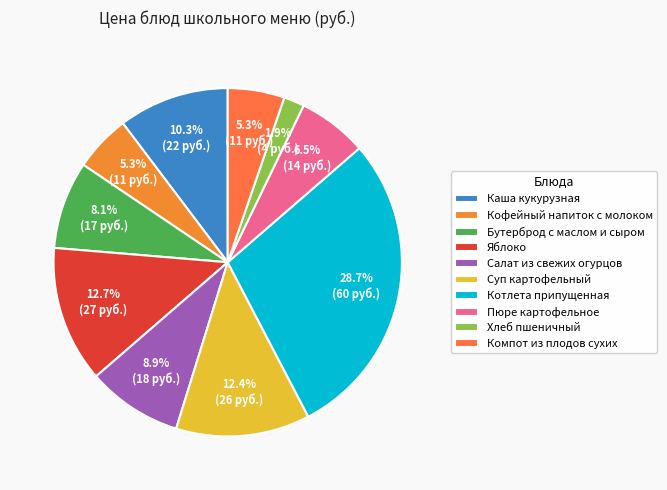

Which category has the biggest portion of the pie?

Котлета припущенная